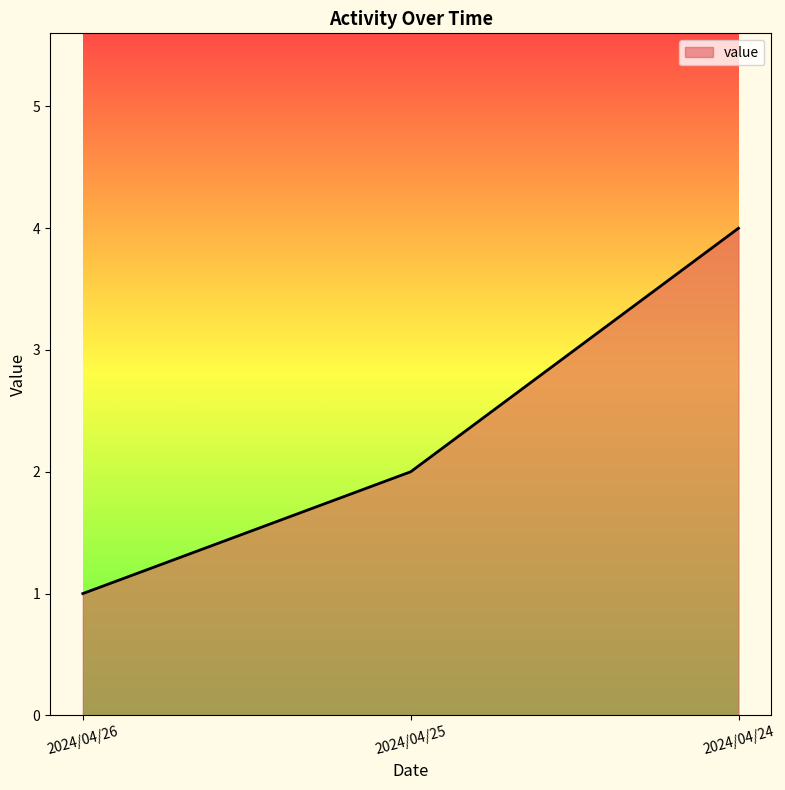

Rank the categories by value from highest to lowest.

2024/04/24, 2024/04/25, 2024/04/26